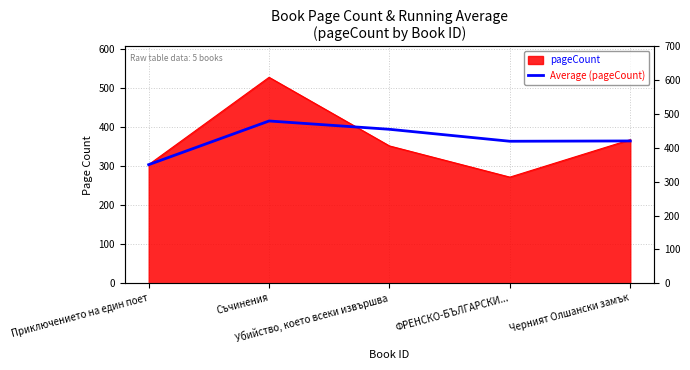

True or false: the data shows 364.8 at Черният Олшански замък.

True